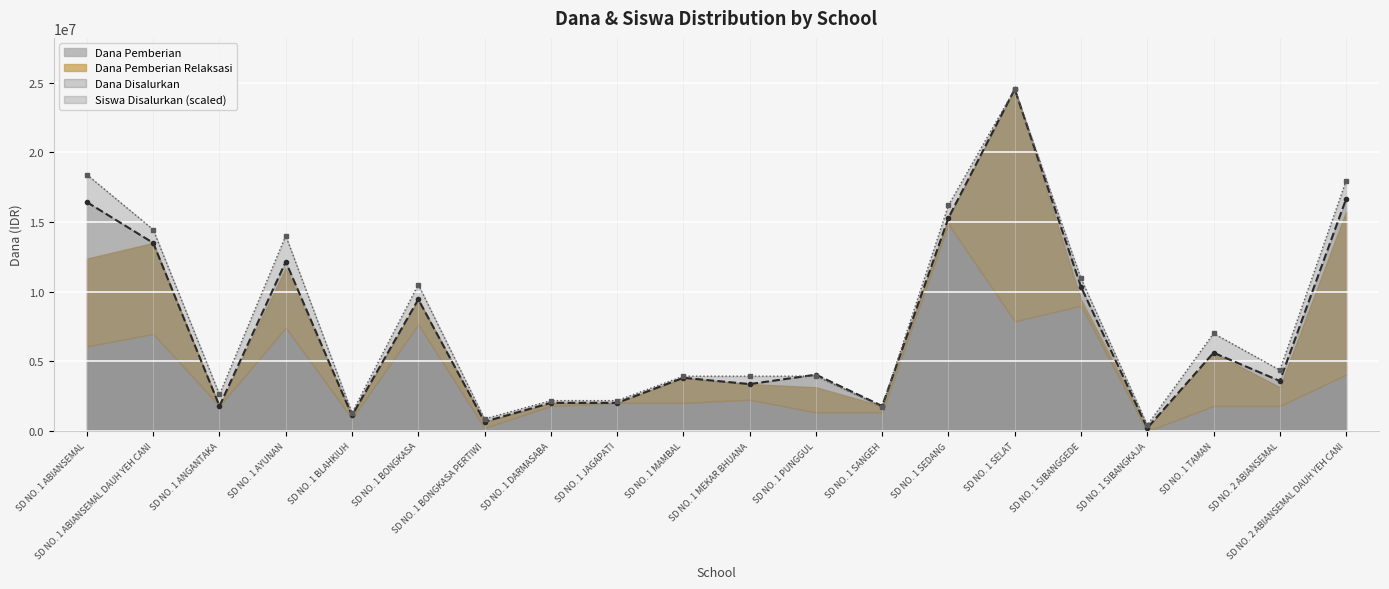

What is the maximum value shown in the chart?

24525000.0